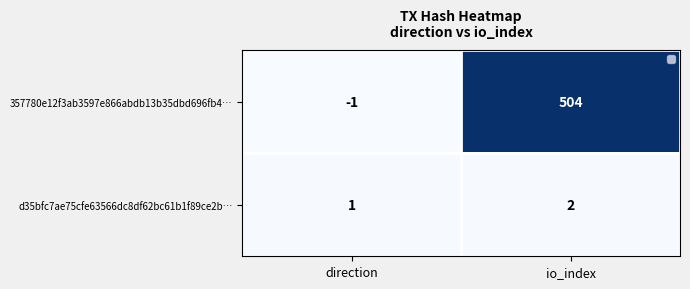

At how many categories does at least one series exceed 29?

1